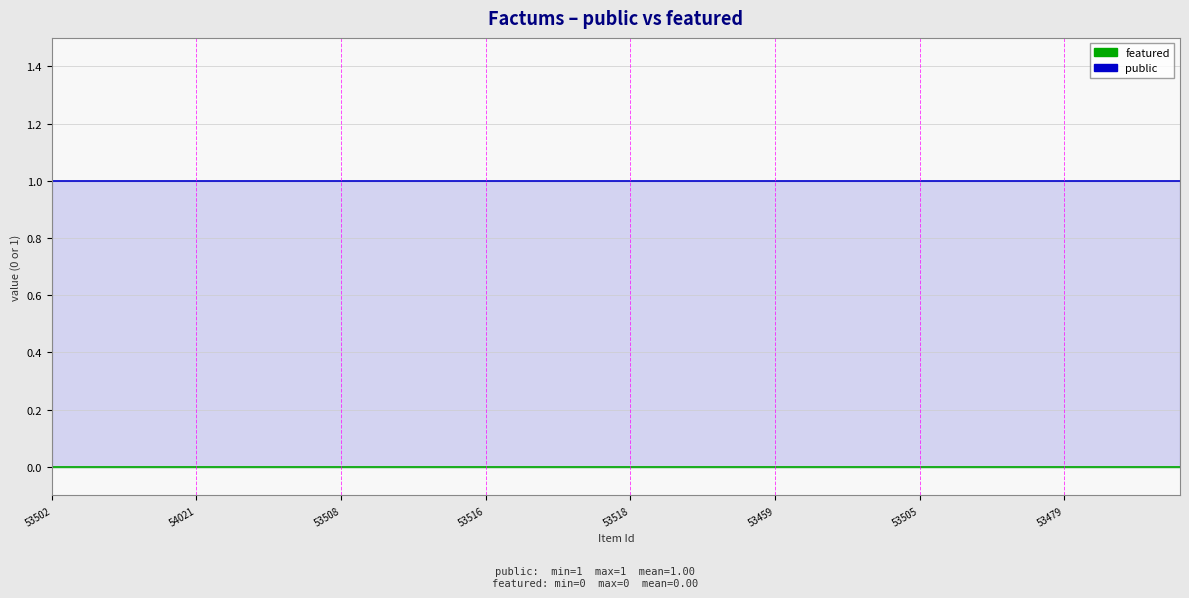

True or false: public and featured intersect in this chart.

False